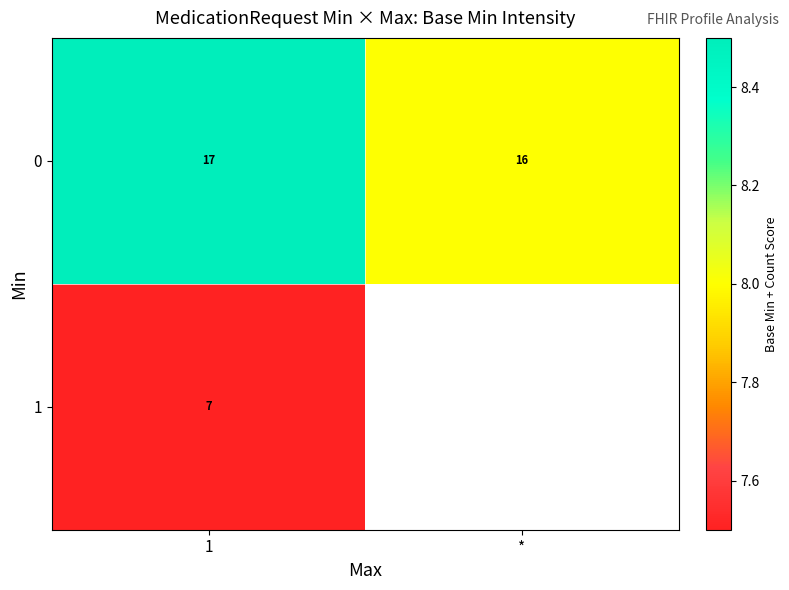

What is the difference between the 0 values at 1 and *?

1.0